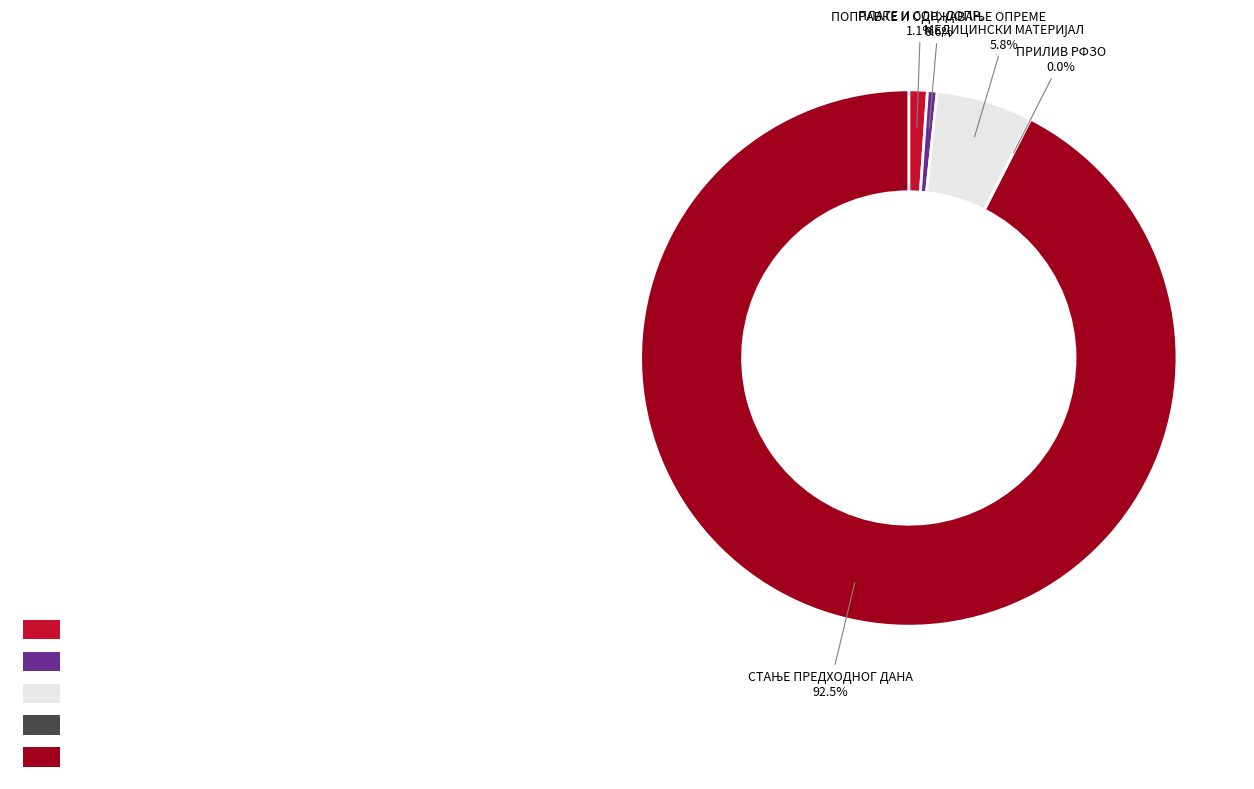

How much of the chart is everything except ПЛАТЕ И СОЦ. ДОПР.?

98.9%